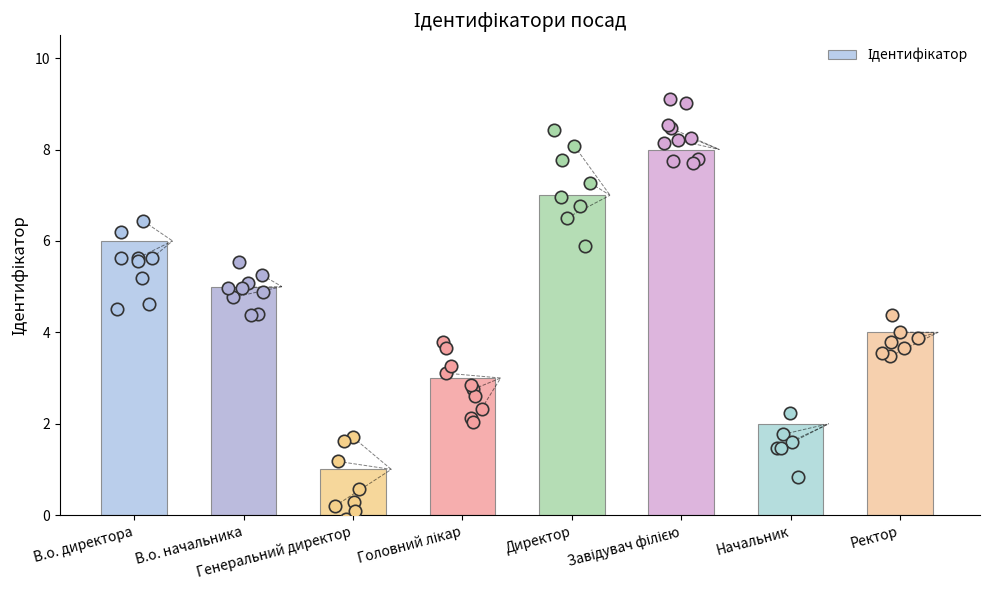

Between Ректор and Директор, which is larger?

Директор